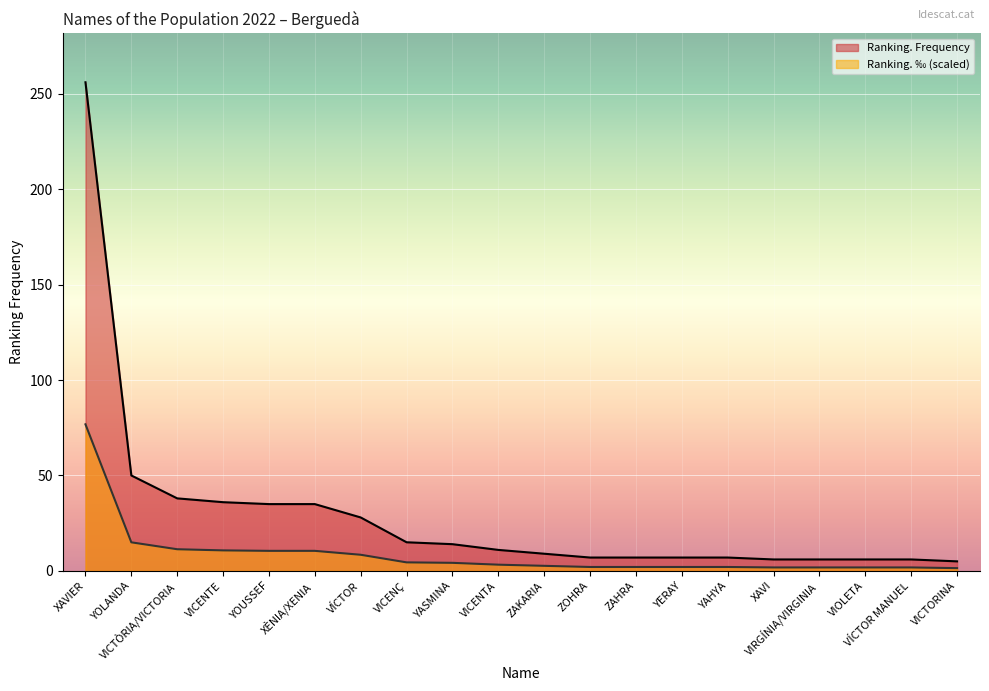

Reading left to right, extract all data points from this chart.

Ranking. Frequency: 256.0	50.0	38.0	36.0	35.0	35.0	28.0	15.0	14.0	11.0	9.0	7.0	7.0	7.0	7.0	6.0	6.0	6.0	6.0	5.0
Ranking. ‰: 76.8	15.0	11.4	10.7	10.5	10.5	8.5	4.5	4.2	3.3	2.7	2.1	2.1	2.1	2.1	1.8	1.8	1.8	1.8	1.4